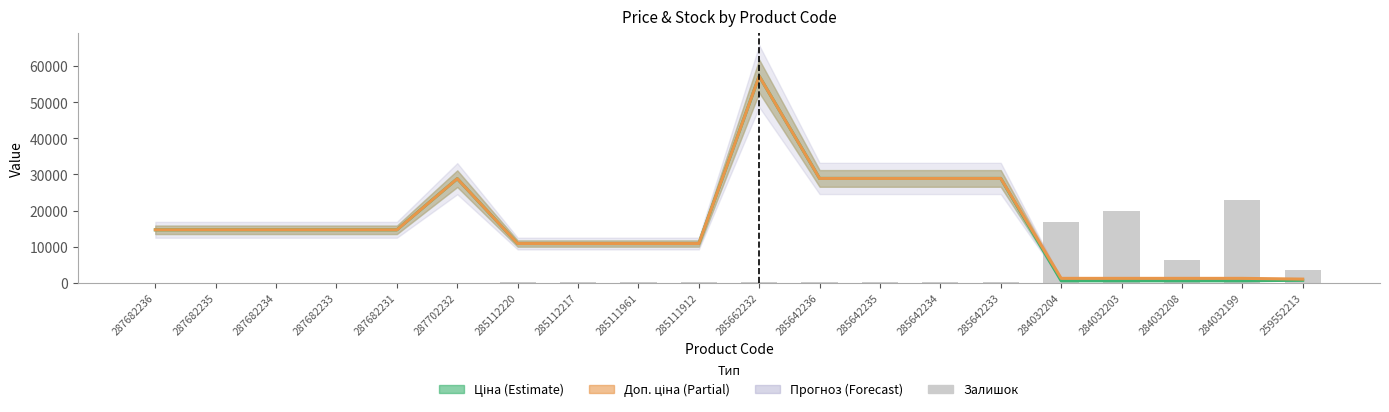

The value at 285111912 is 367.2. True or false?

False